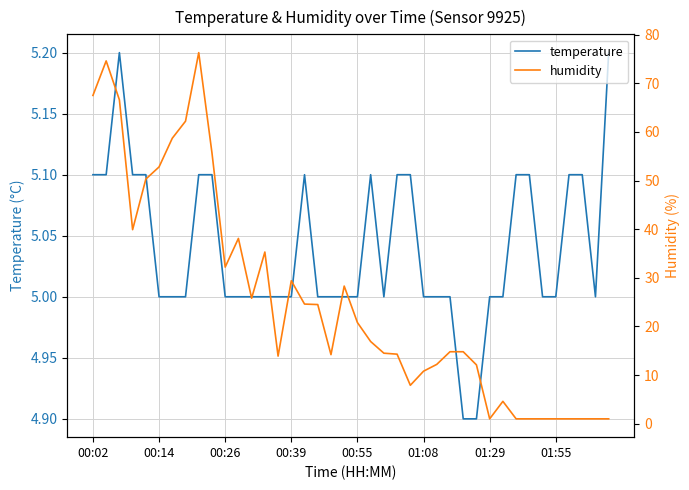

The humidity series shows 14.3 at 23. True or false?

True